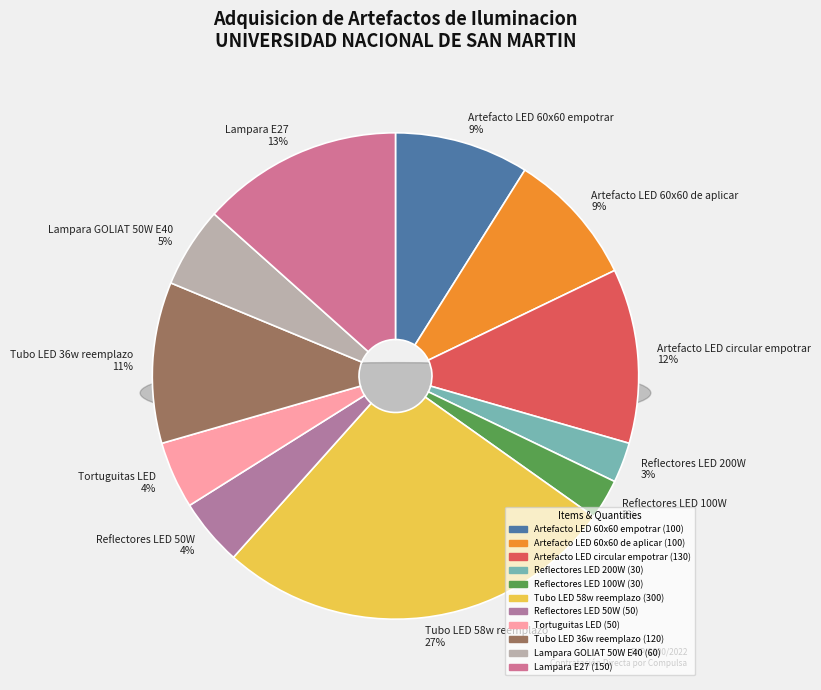

Is there any slice that represents more than half of the pie?

No